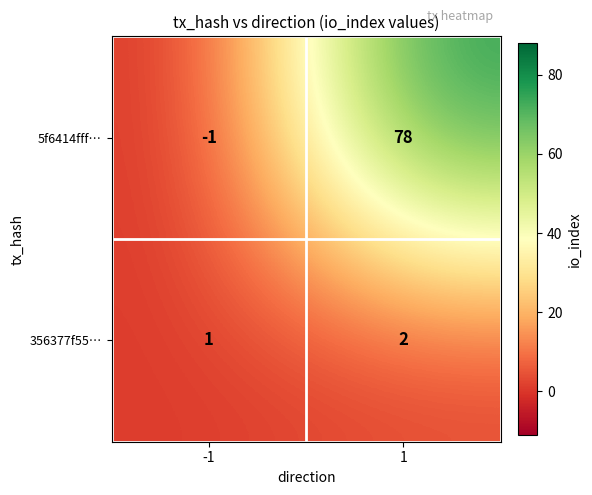

True or false: 5f6414fff… has a value of 102 at 1.

False